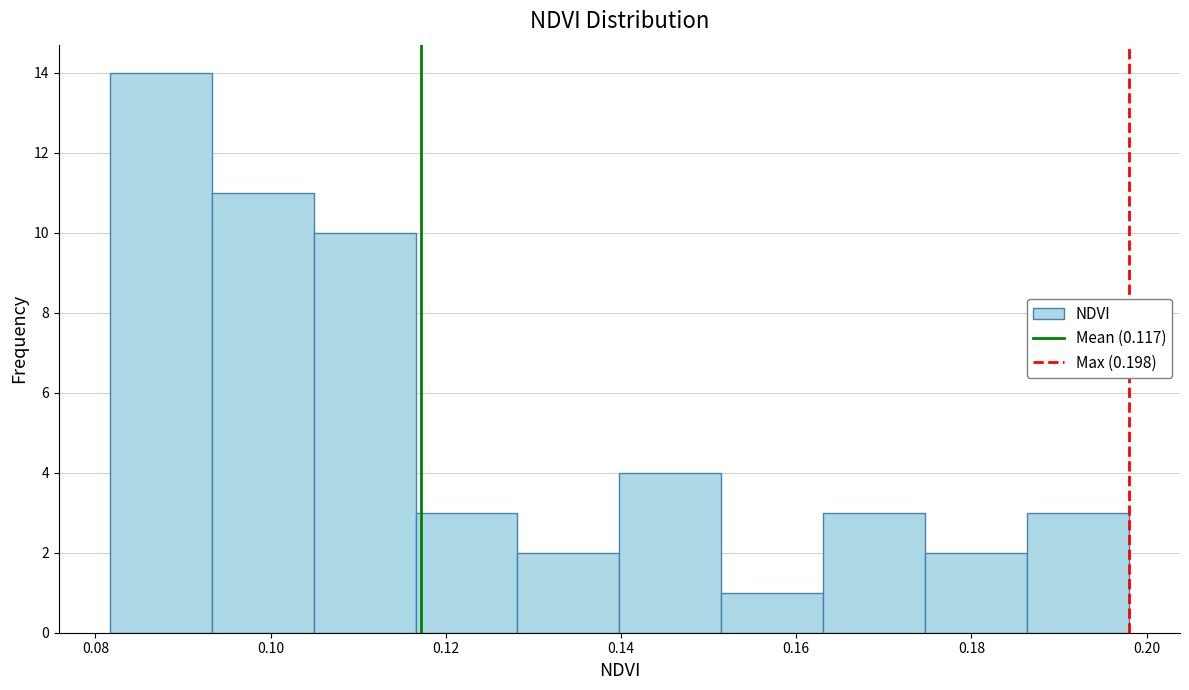

Reading left to right, transcribe this chart: for each bar, give the range it covers on the x-axis and its height. Neither the bar edges nor the heights are printed on the chart, so give them approximately, as read against the axes.

0.082 to 0.094: 14
0.094 to 0.104: 11
0.104 to 0.116: 10
0.116 to 0.128: 3
0.128 to 0.140: 2
0.140 to 0.152: 4
0.152 to 0.164: 1
0.164 to 0.174: 3
0.174 to 0.186: 2
0.186 to 0.198: 3